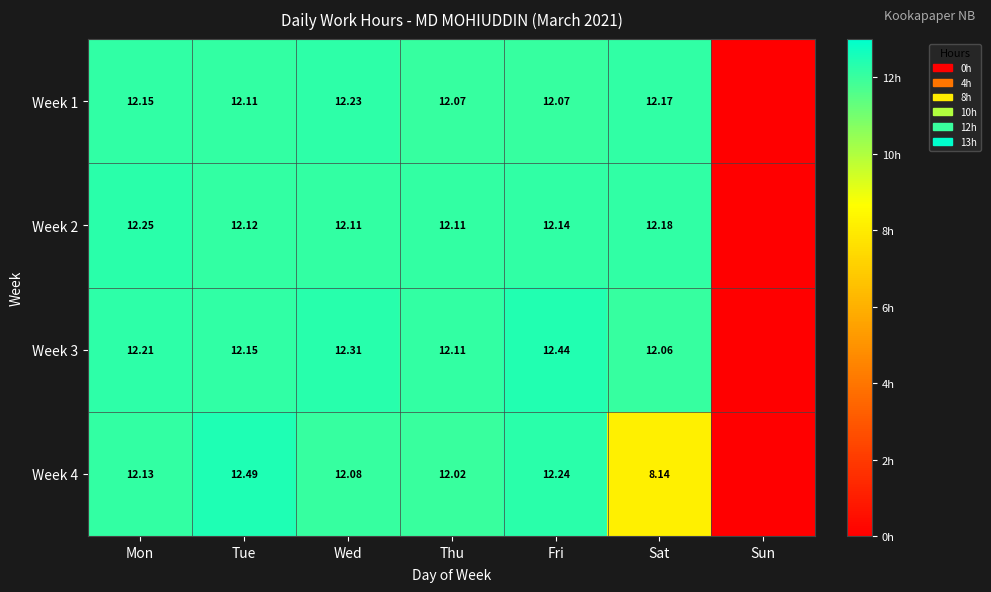

How many values in the Week 3 series exceed 12?

6